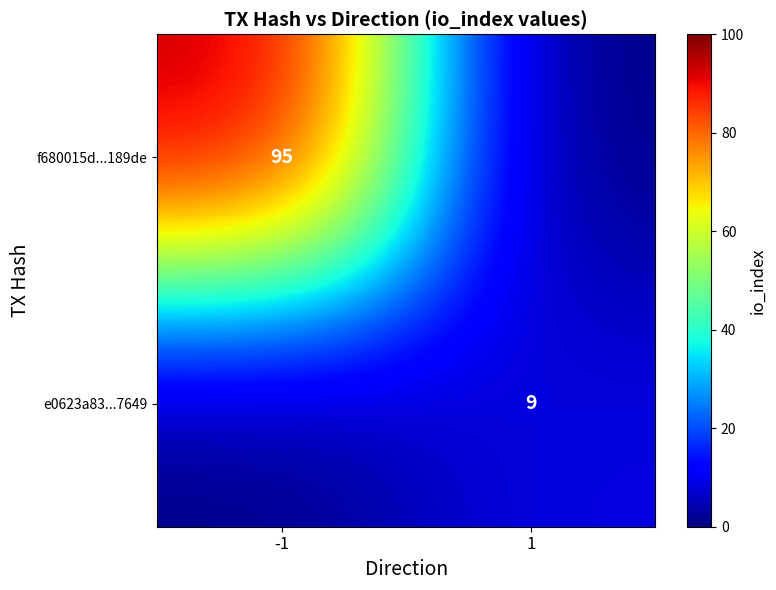

Is the value of f680015d...189de at -1 greater than the value of e0623a83...7649 at 1?

Yes